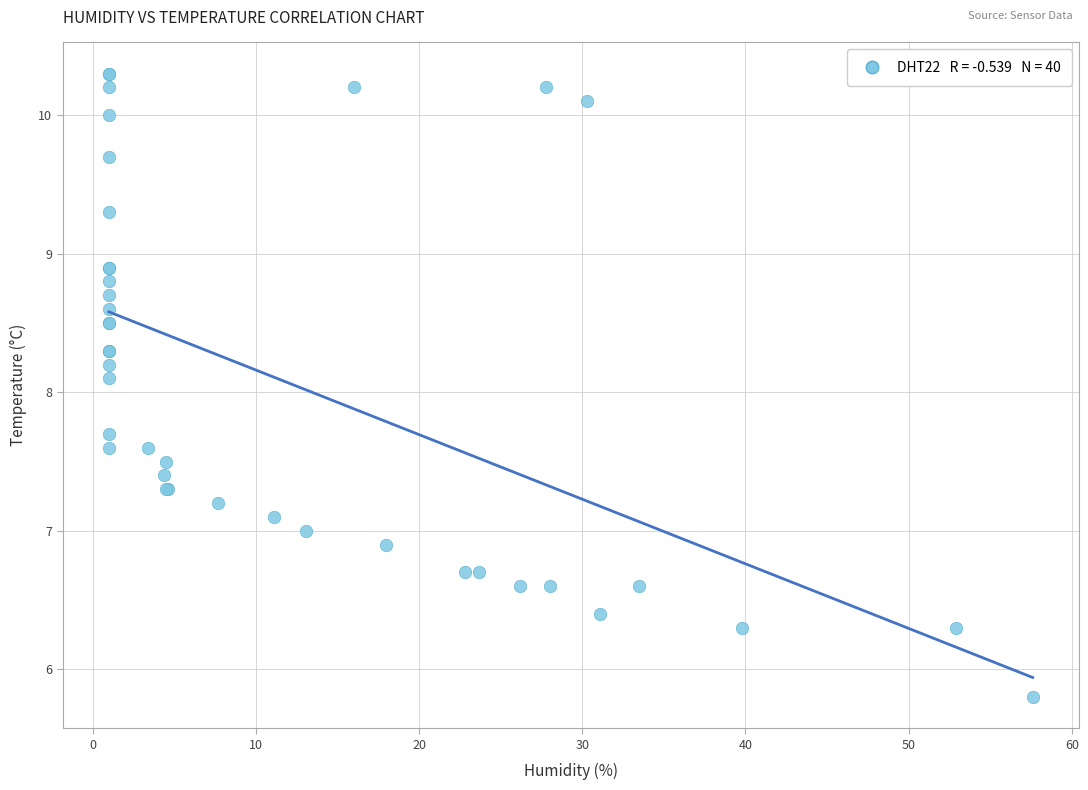

What Y value in the scatter plot is closest to 8?

8.1